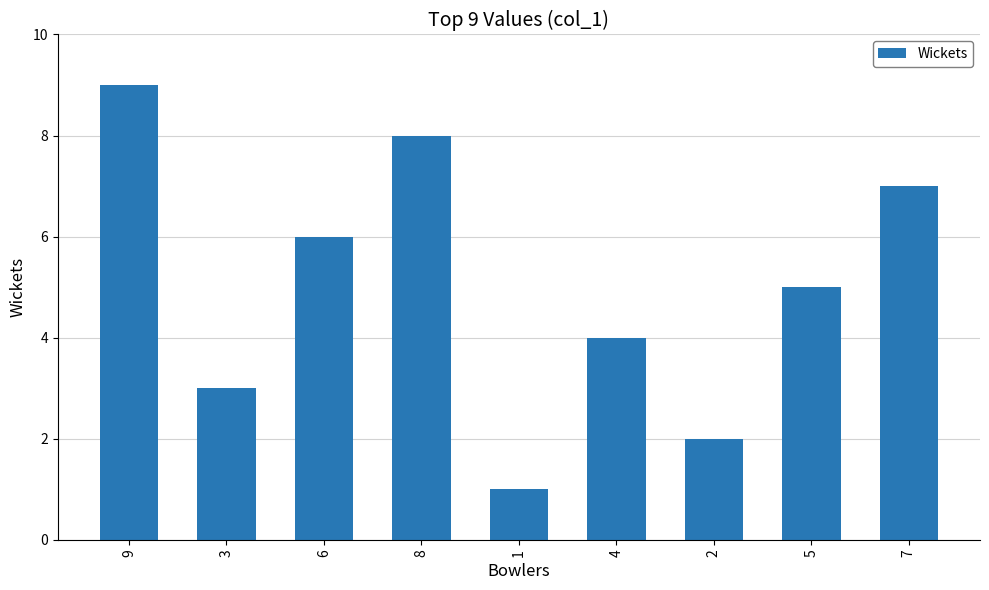

How many values are below 5?

4